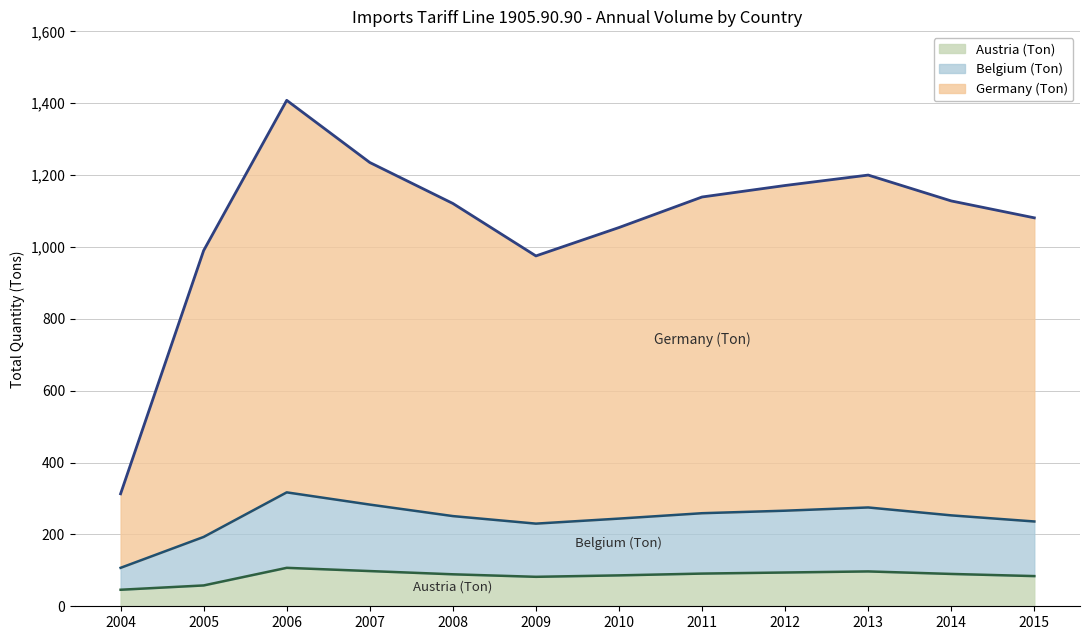

What is the sum of all Austria (Ton) values?

1022